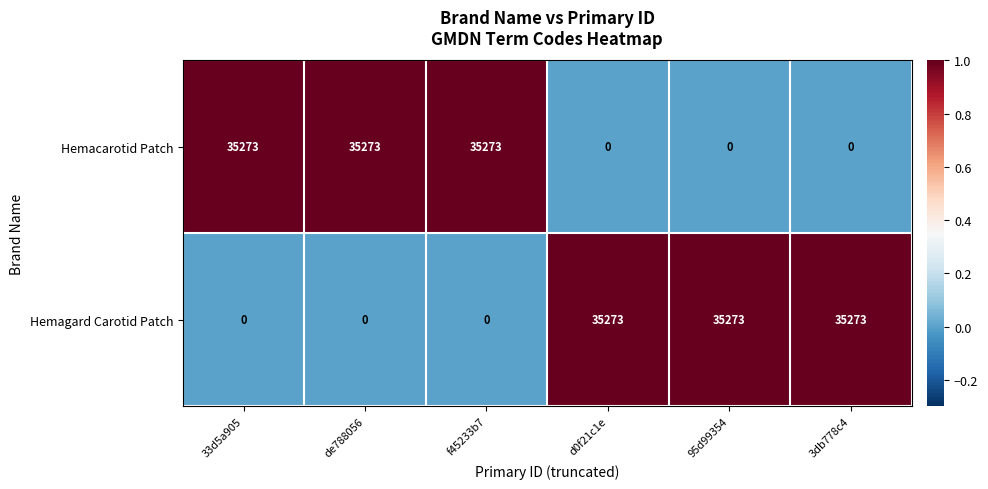

What is the total value across all series at f45233b7?

35273